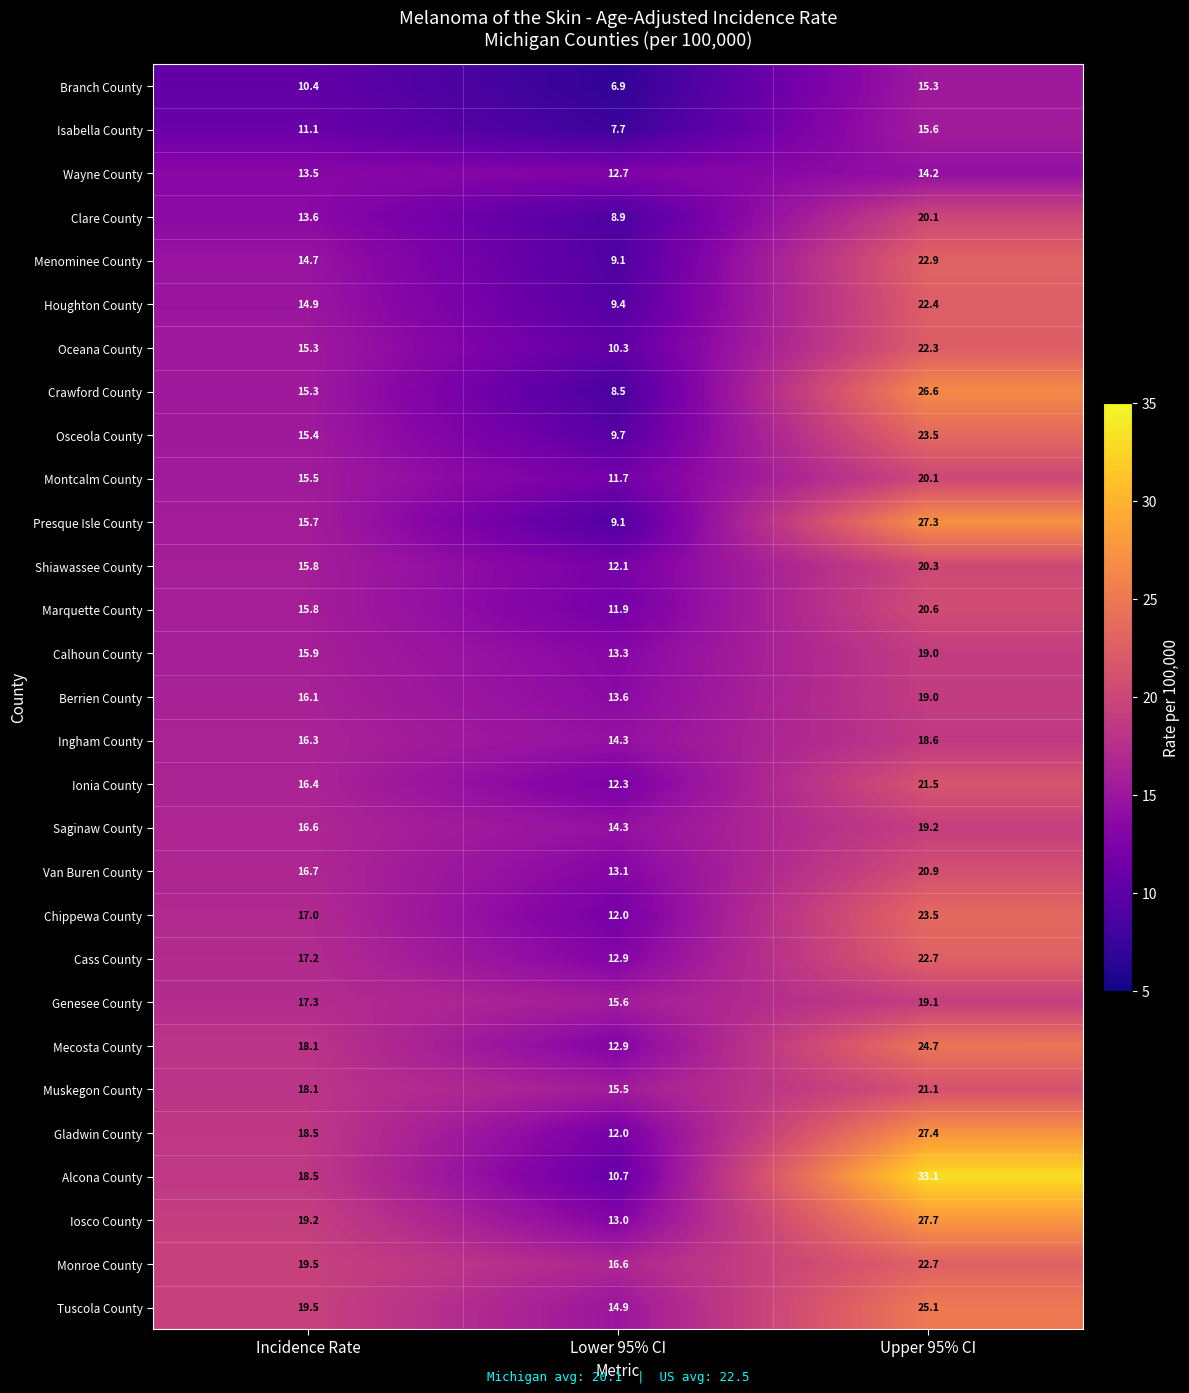

What is the average value of the Shiawassee County series?

16.1